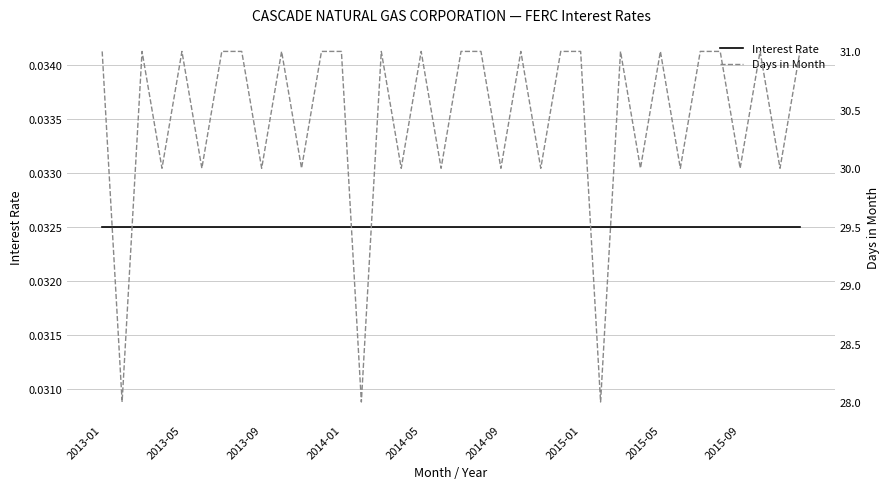

True or false: Interest Rate has a value of 0.0 at 2015-01.

False